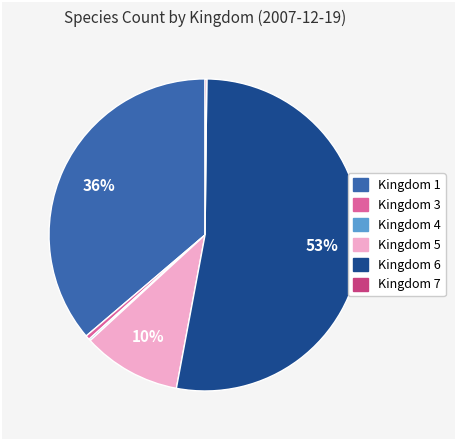

To the nearest percent, what is the average slice percentage?

17%